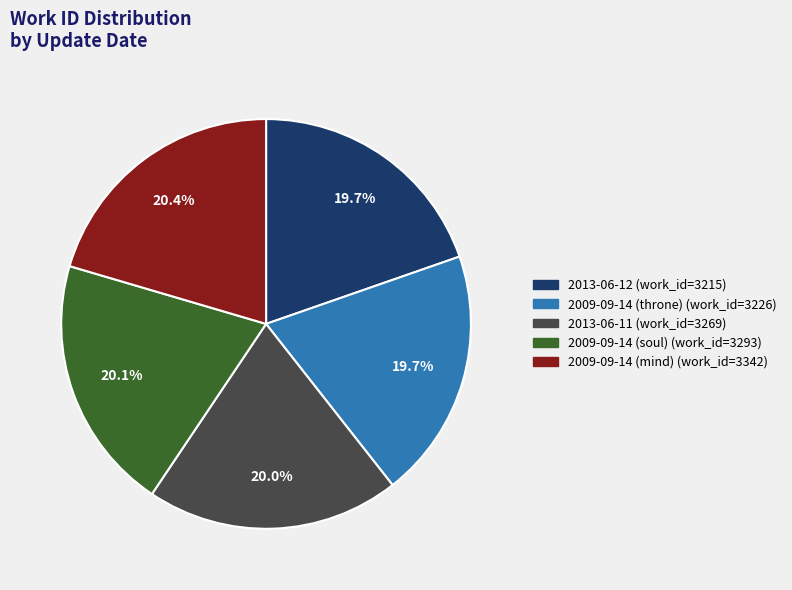

Is it true that 2009-09-14 (soul) is 9% of the pie?

False